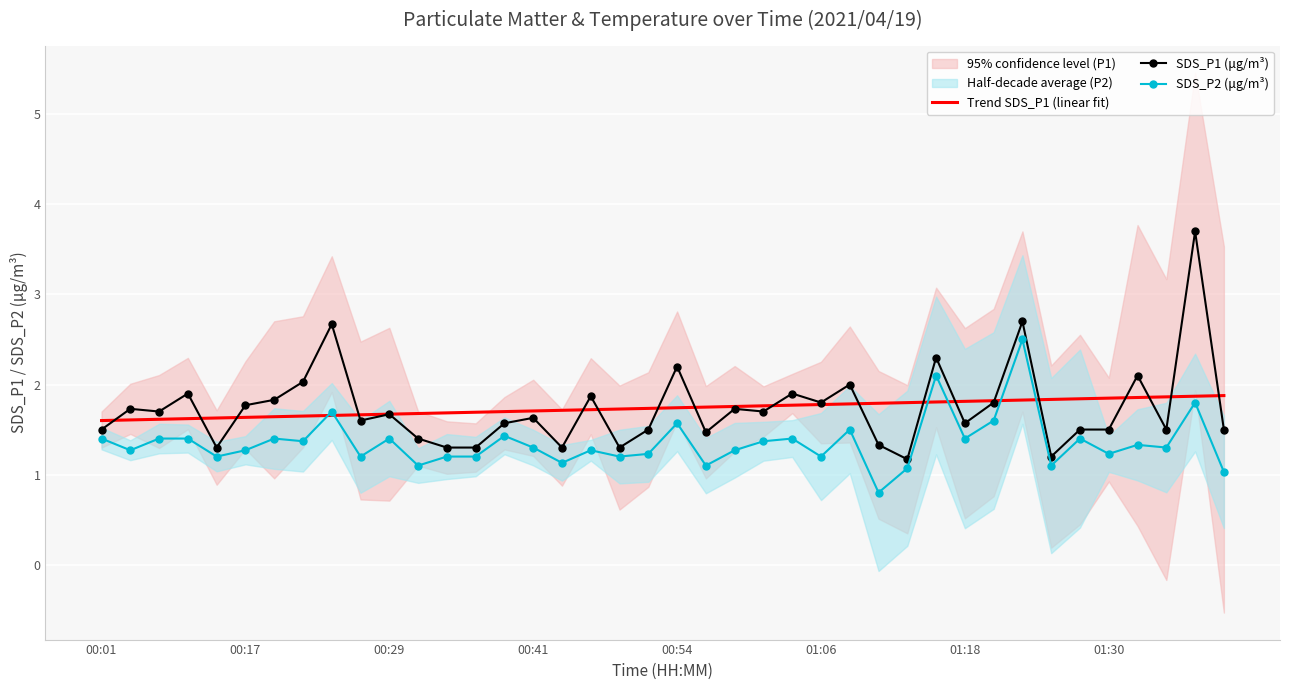

List the series in order of their peak value, lowest first.

Trend SDS_P1 (linear fit), SDS_P2 (μg/m³), SDS_P1 (μg/m³)